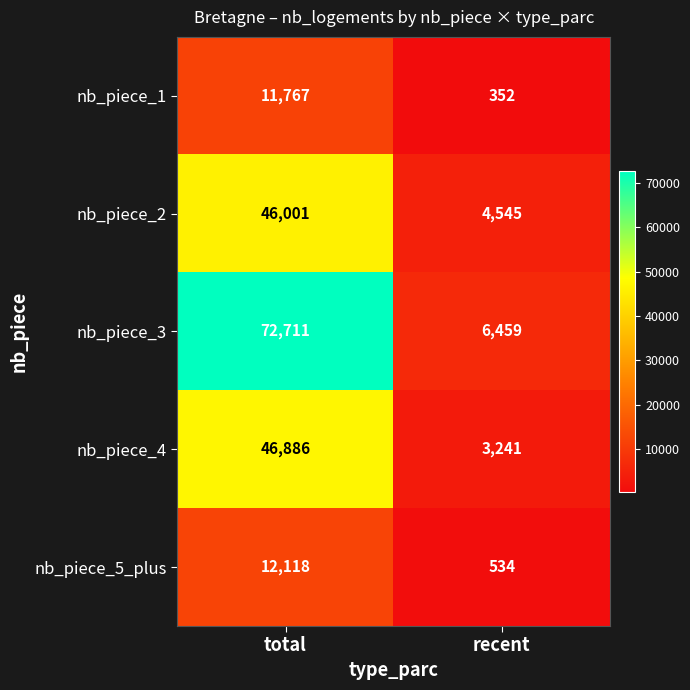

True or false: nb_piece_2 has a value of 69638 at total.

False